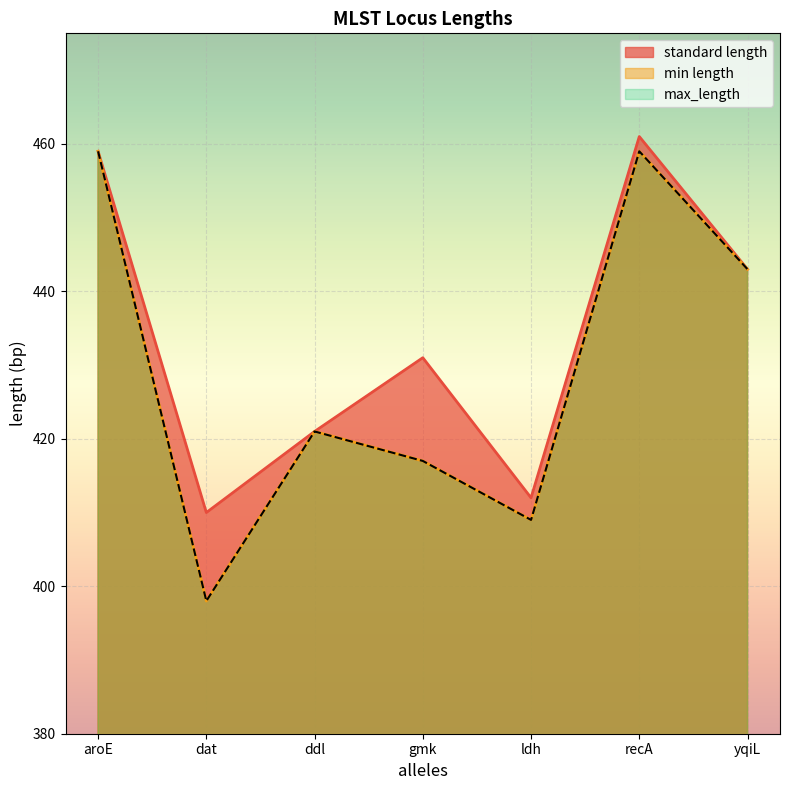

What is the minimum value shown in the chart?

398